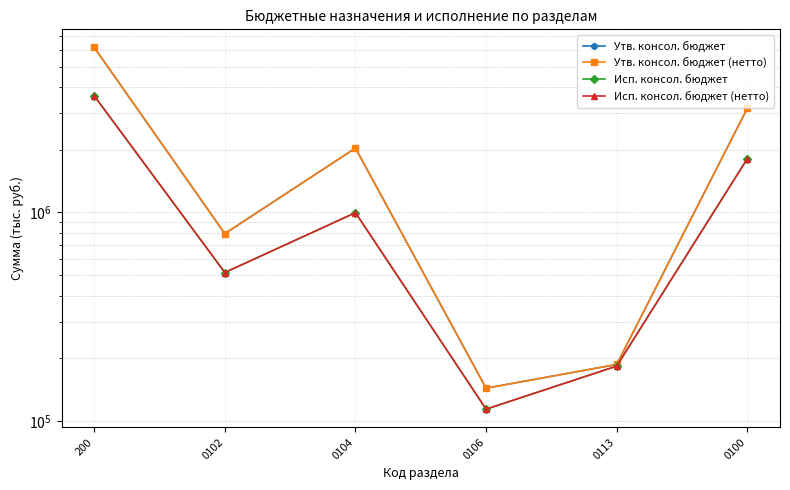

Reading left to right, extract all data points from this chart.

Утв. консол. бюджет: 6178737.3	791877.0	2034626.0	143970.0	187026.3	3157499.3
Утв. консол. бюджет (нетто): 6178737.3	791877.0	2034626.0	143970.0	187026.3	3157499.3
Исп. консол. бюджет: 3624240.1	515630.4	997825.8	114229.0	183654.0	1811339.2
Исп. консол. бюджет (нетто): 3624240.1	515630.4	997825.8	114229.0	183654.0	1811339.2